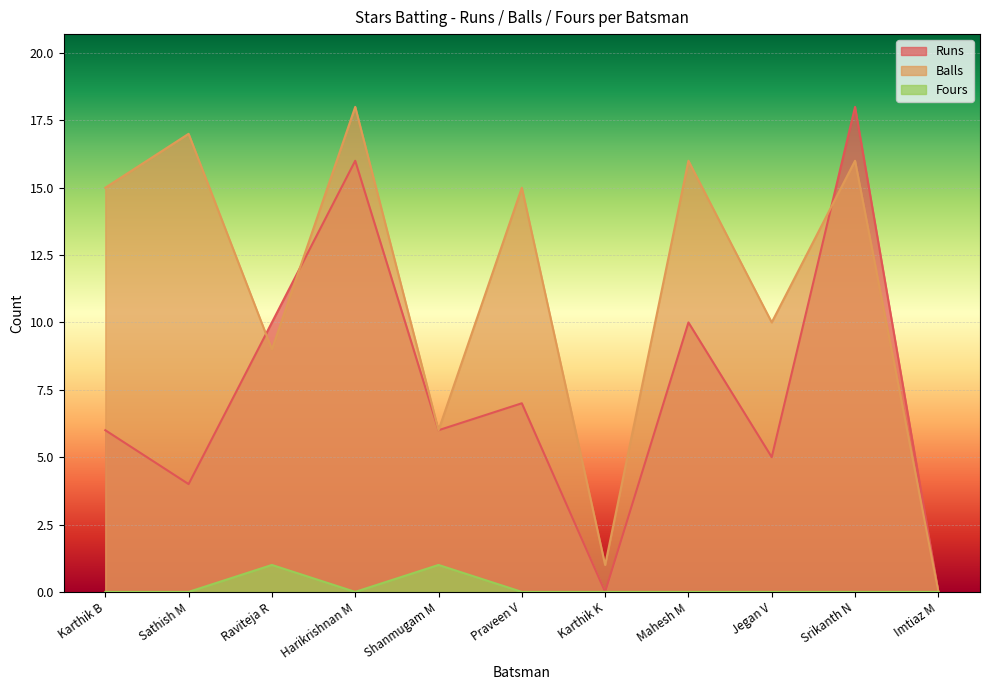

True or false: Fours and Runs intersect in this chart.

False